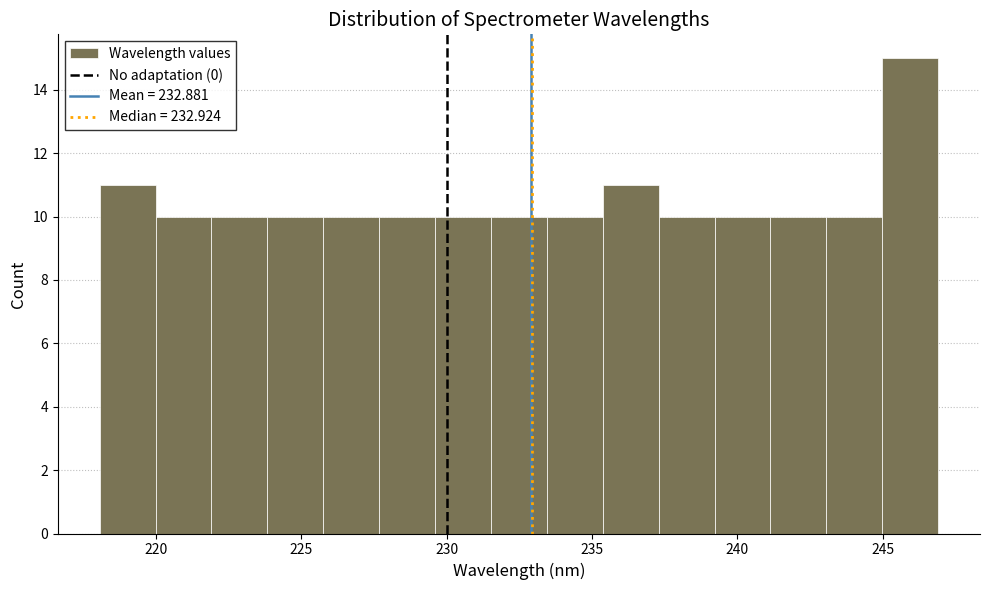

Read against the x-axis, roughly where is the centre of the tallest bar?

246.0